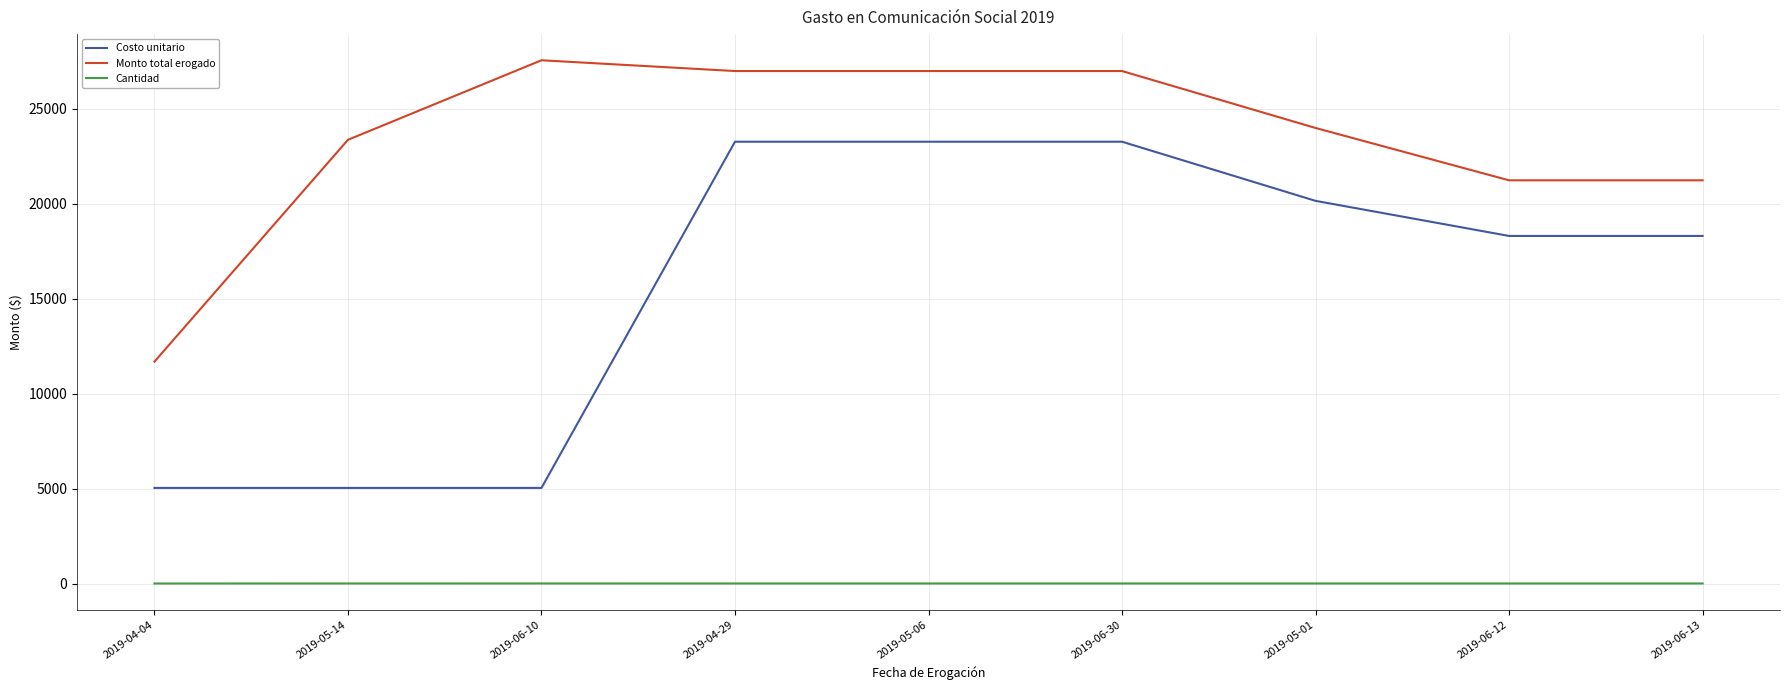

What are all the series names shown in the legend?

Costo unitario, Monto total erogado, Cantidad